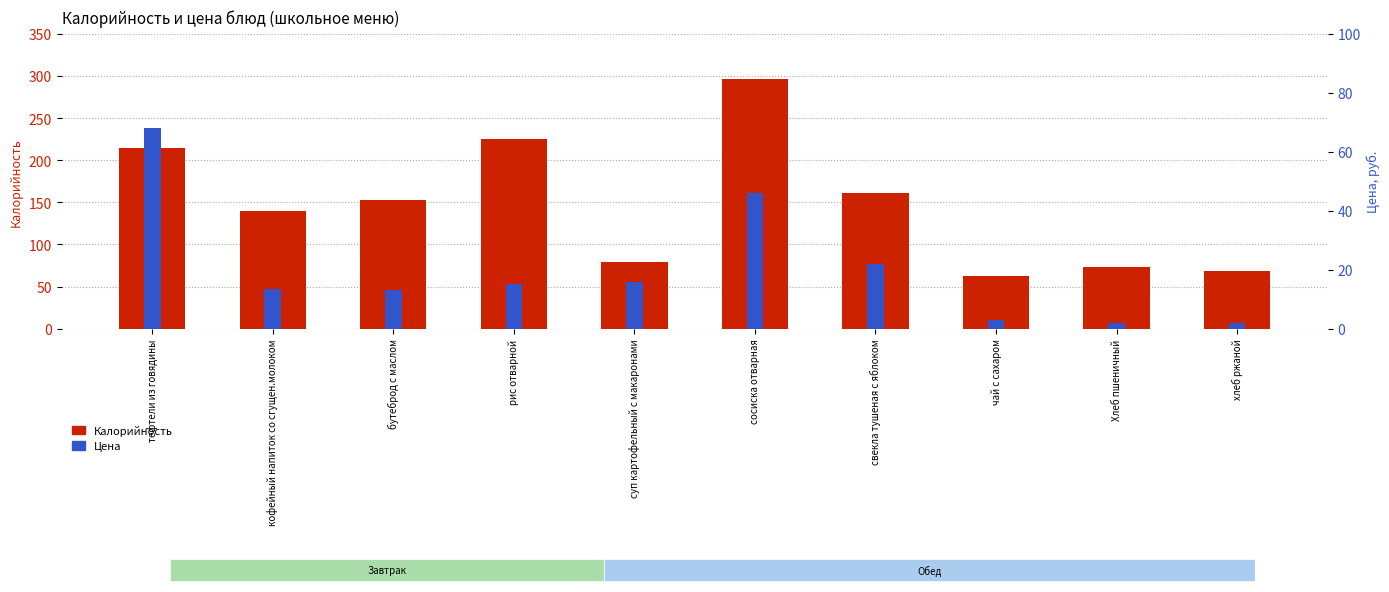

What is the change in value from кофейный напиток со сгущен.молоком to суп картофельный с макаронами?

-60.4